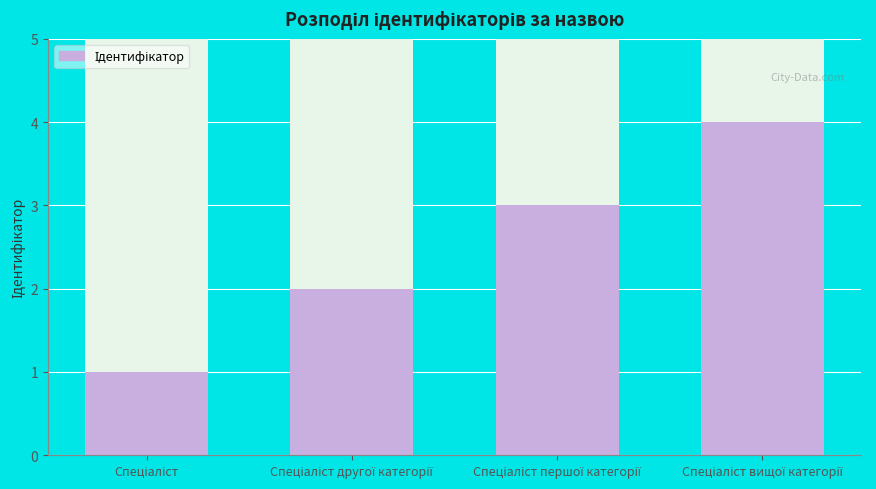

Between Спеціаліст вищої категорії and Спеціаліст першої категорії, which is larger?

Спеціаліст вищої категорії